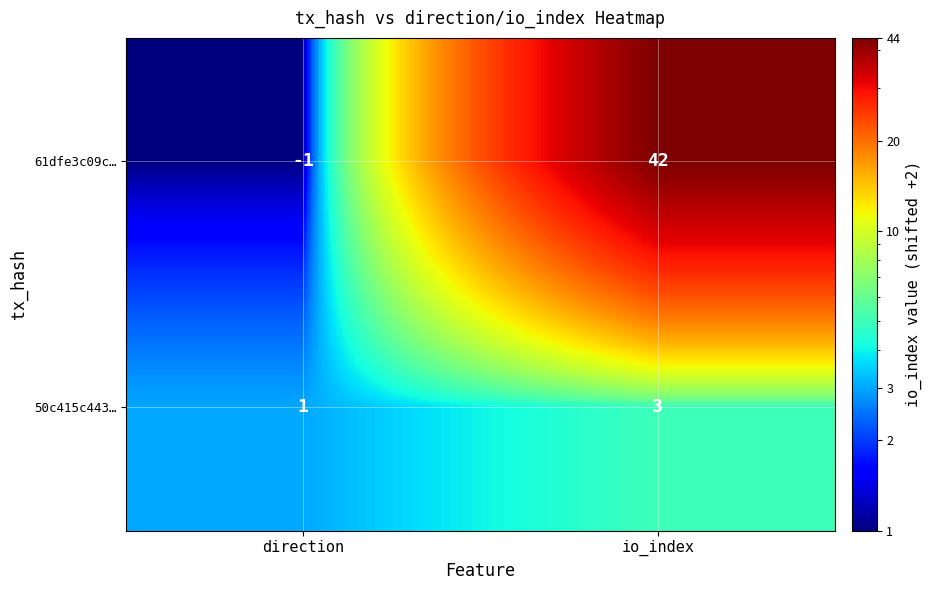

Reading left to right, transcribe all the data shown in this chart.

61dfe3c09c…: -1	42
50c415c443…: 1	3